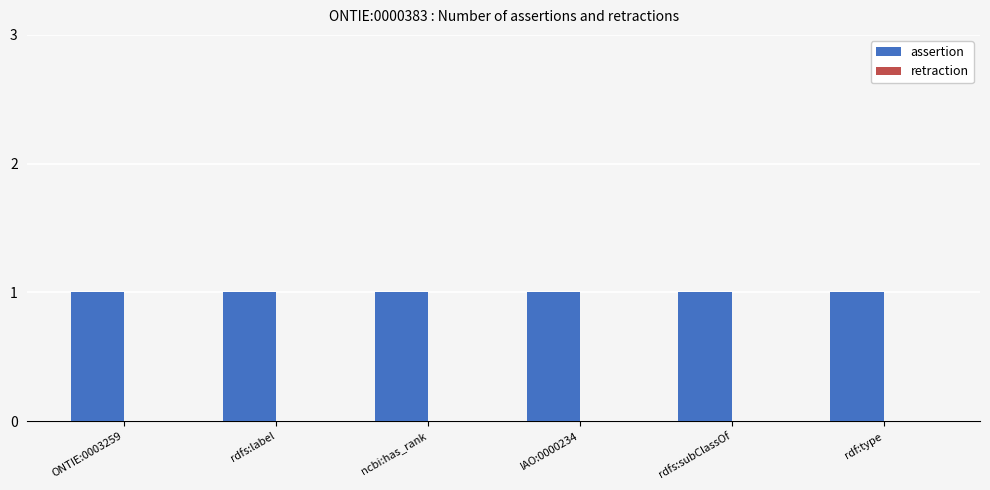

Between ncbi:has_rank and rdfs:subClassOf, which series saw the biggest shift?

assertion